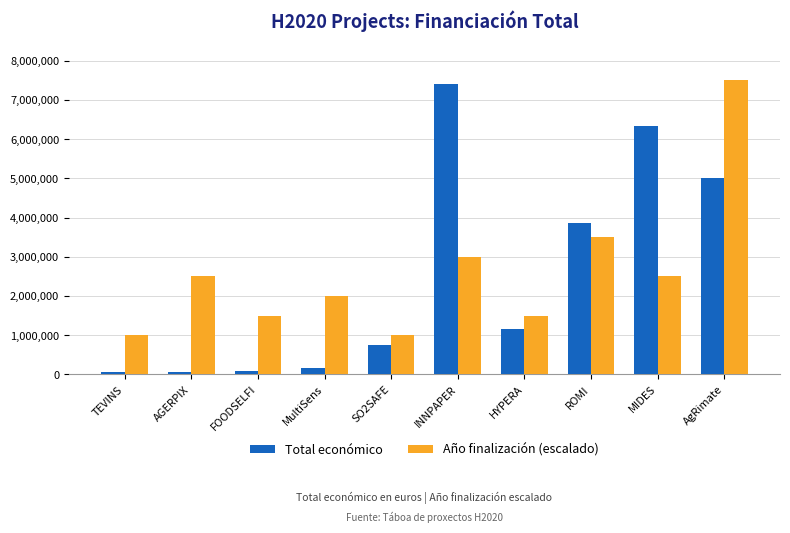

How many categories are shown in the chart?

10